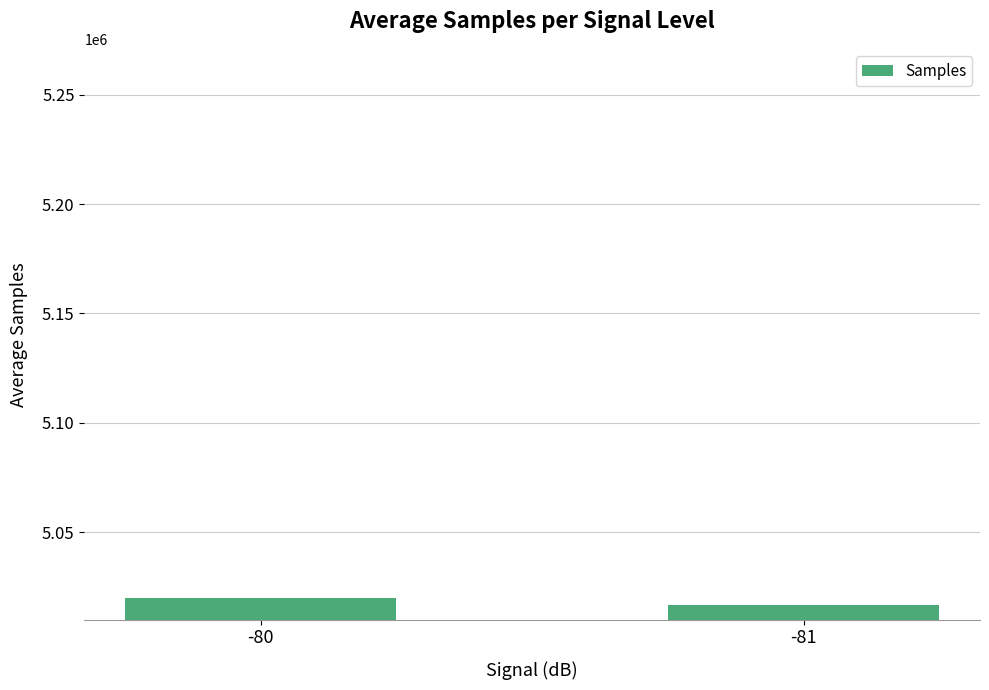

Reading left to right, transcribe all the data shown in this chart.

-80=5019989.0	-81=5016790.2